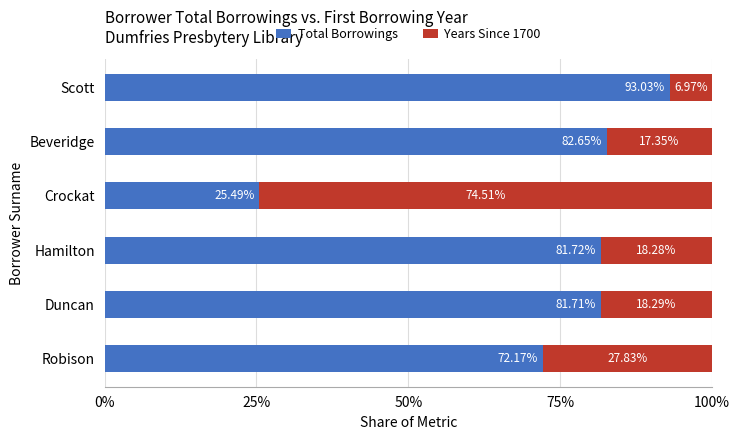

At which label does Total Borrowings reach its peak?

Scott